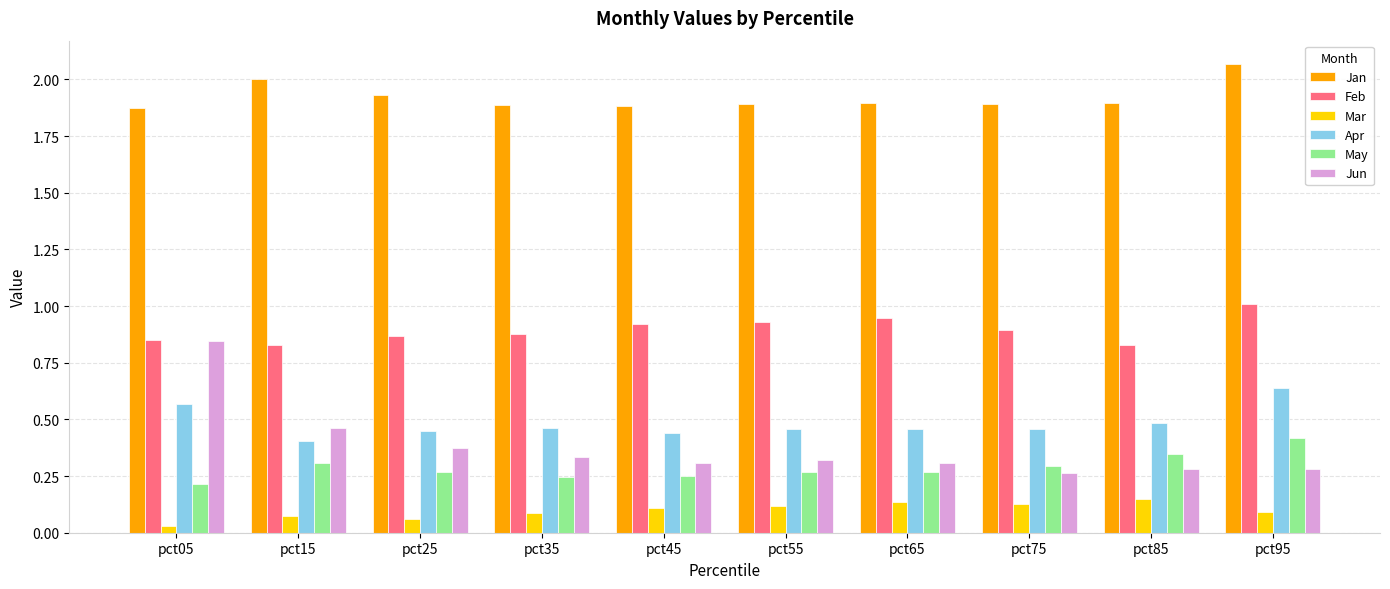

The Apr series shows 0.5 at pct65. True or false?

True